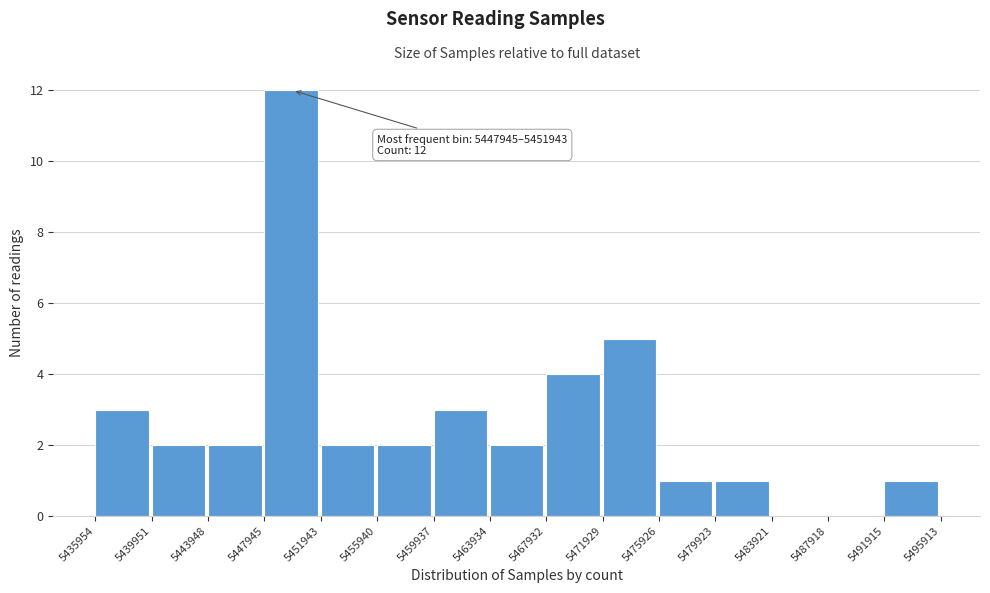

Over which range of the x-axis is the bar tallest?

5447945 to 5451943